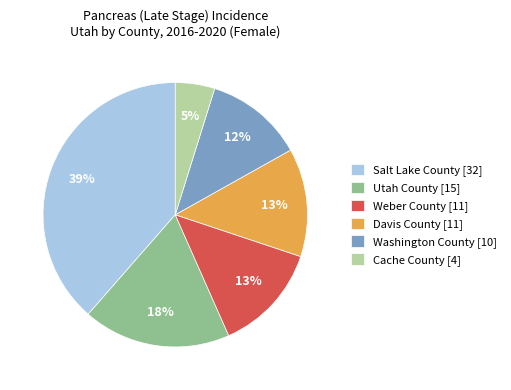

Between Davis County [11] and Cache County [4], which is larger?

Davis County [11]